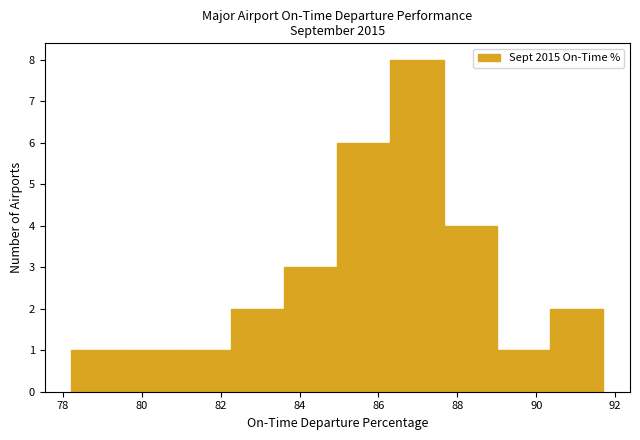

Reading left to right, transcribe this chart: for each bar, give the range it covers on the x-axis and its height. Neither the bar edges nor the heights are printed on the chart, so give them approximately, as read against the axes.

78.2 to 79.6: 1
79.6 to 81.0: 1
81.0 to 82.2: 1
82.2 to 83.6: 2
83.6 to 85.0: 3
85.0 to 86.4: 6
86.4 to 87.6: 8
87.6 to 89.0: 4
89.0 to 90.4: 1
90.4 to 91.8: 2